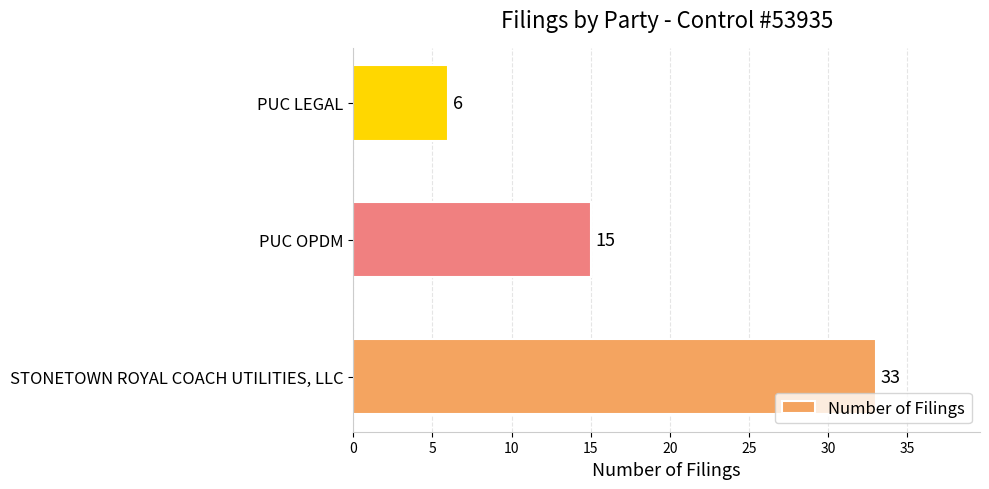

What is the difference between the maximum and minimum values?

27